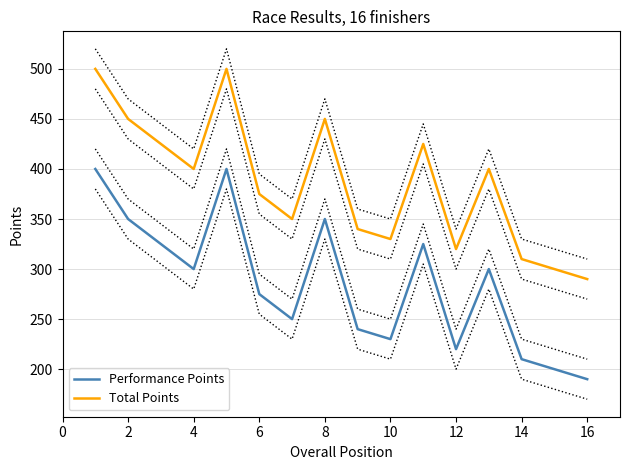

What is the difference between the maximum and minimum values in the Total Points series?

210